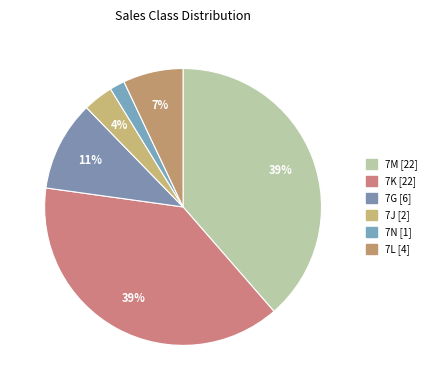

Count the number of slices in the pie.

6